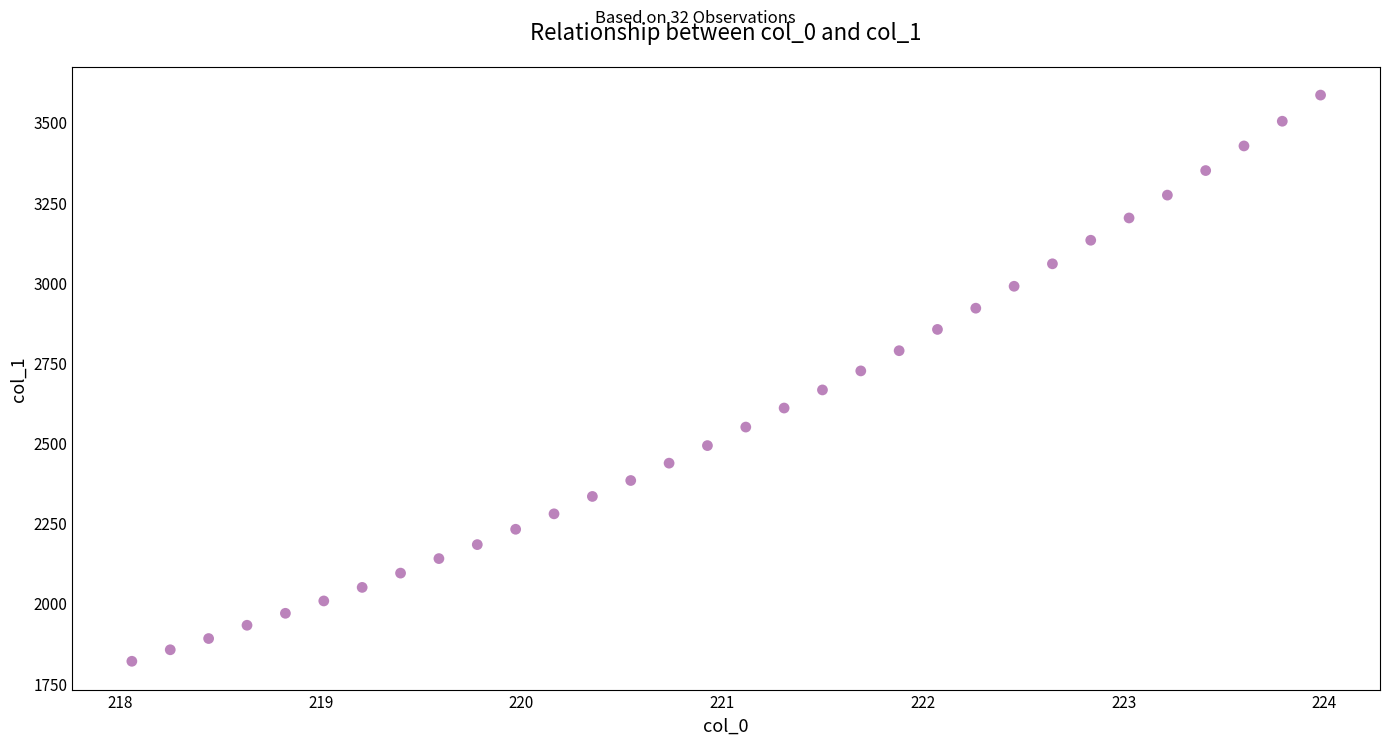

What is the range of X values (max minus min)?

5.9